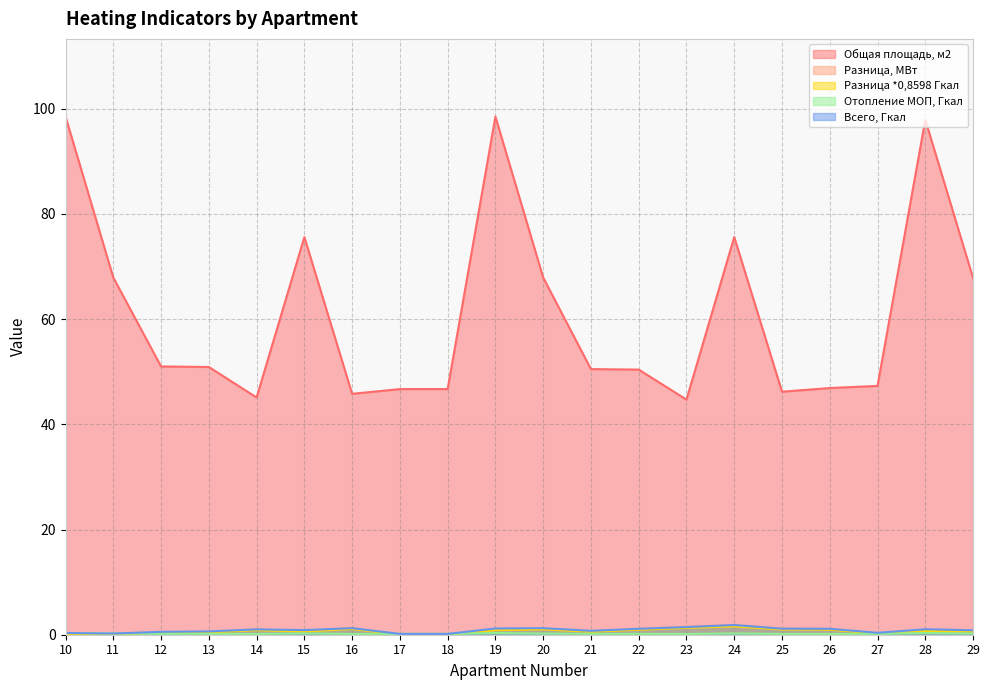

What is the lowest value of the Общая площадь, м2 series?

44.7